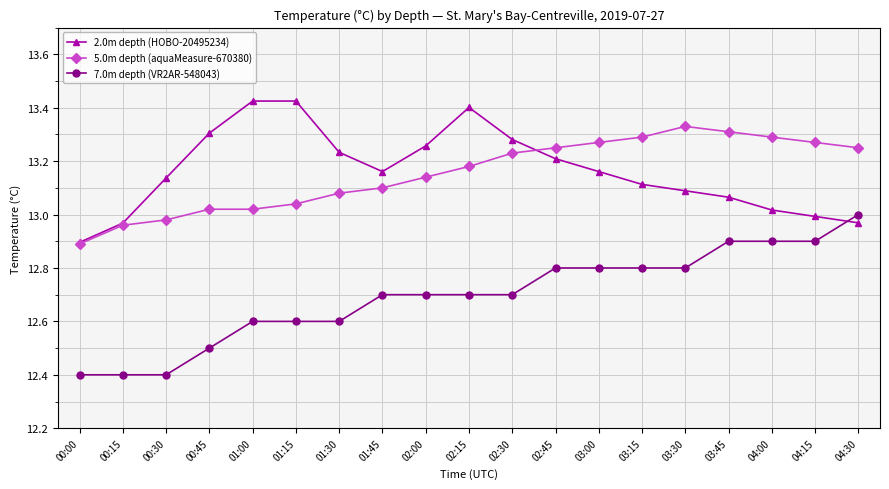

What is the difference between the 5.0m depth (aquaMeasure-670380) values at 01:15 and 03:45?

0.3